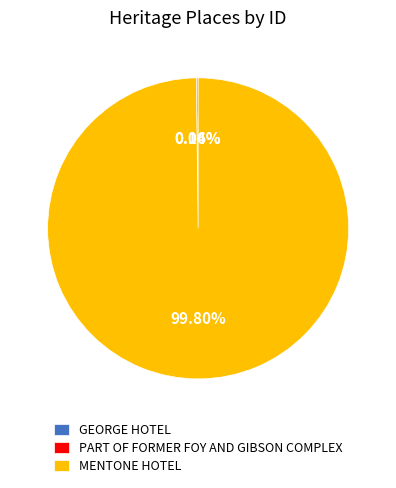

Is there a majority slice in this chart?

Yes